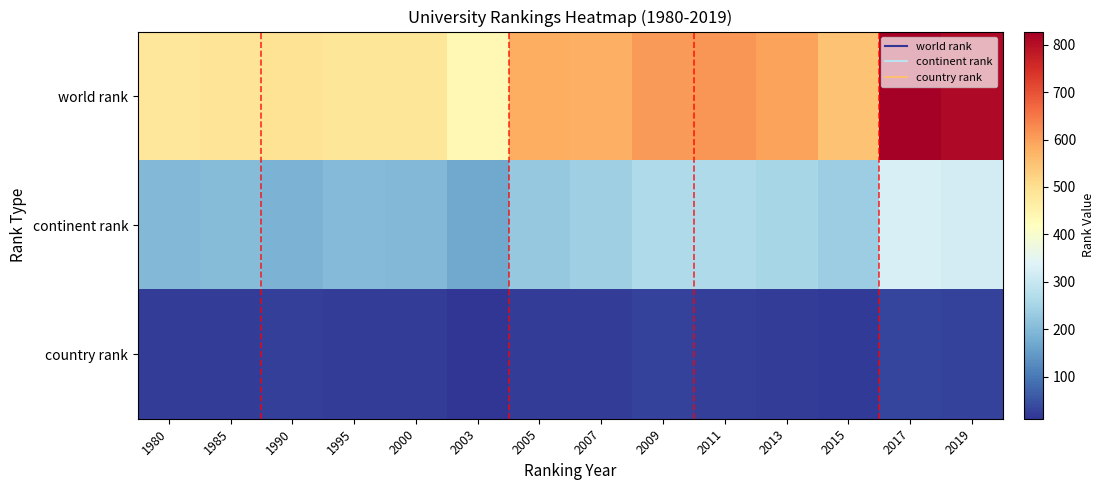

Which series has the largest total across all categories?

world rank